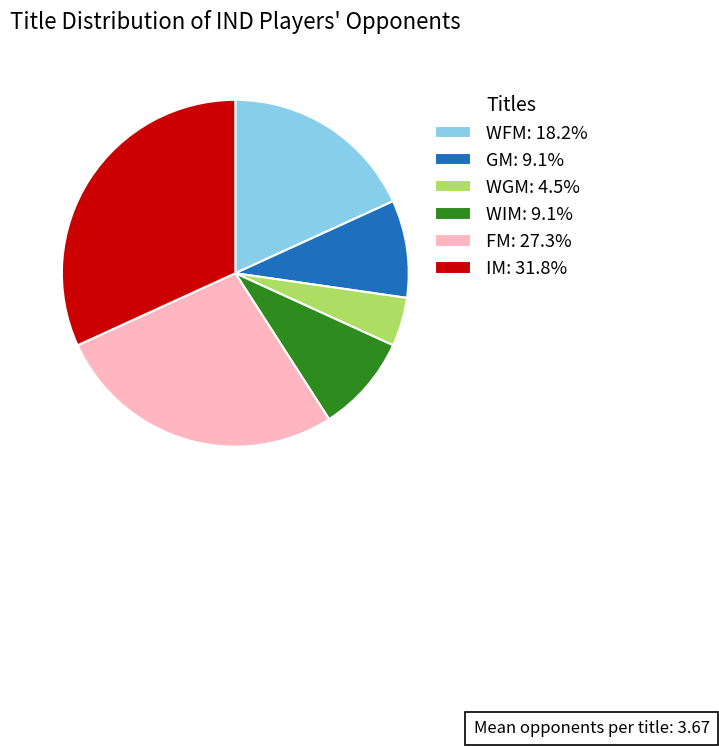

Approximately how many times larger is the value at IM: 31.8% compared to FM: 27.3%?

1.2